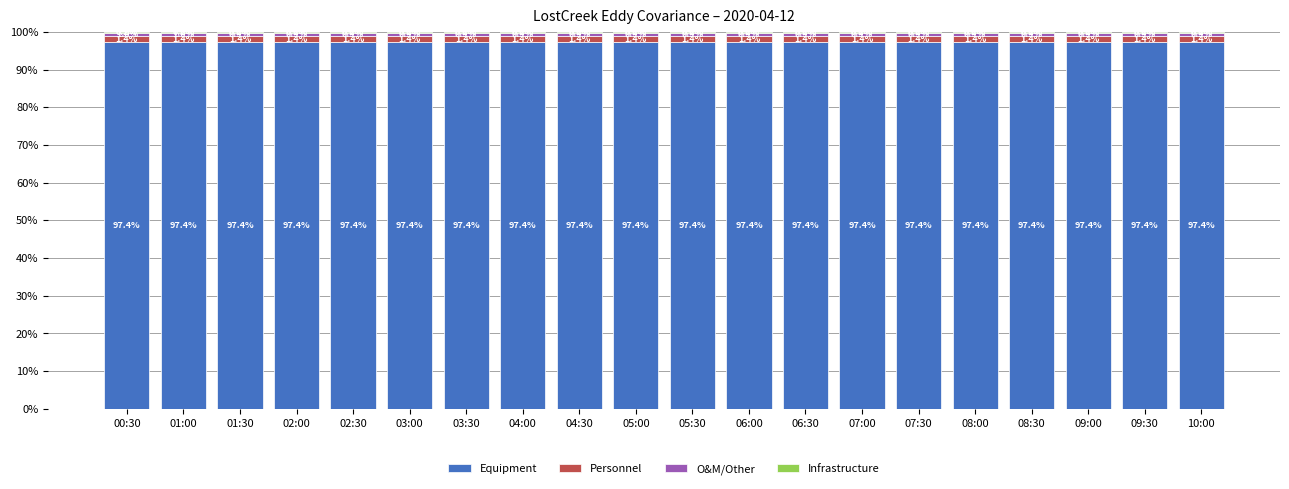

What is the total value across all series at 00:30?

100.0